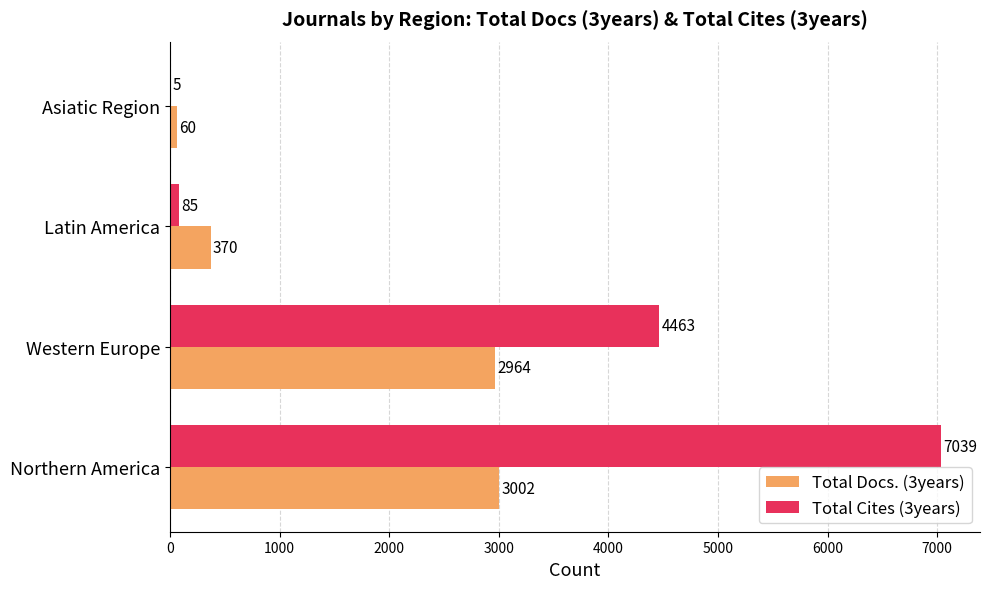

Count the number of categories in the chart.

4